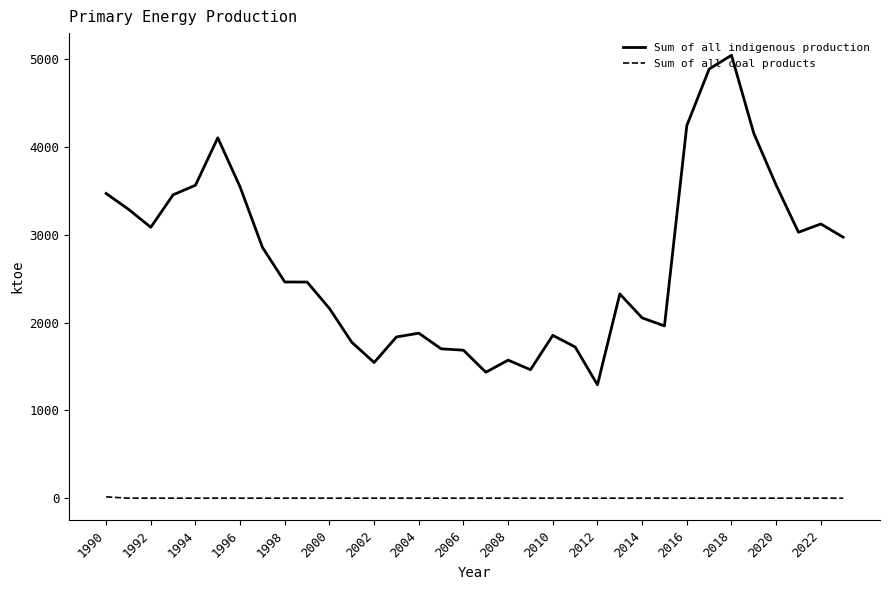

Which series has the widest spread of values?

Sum of all indigenous production